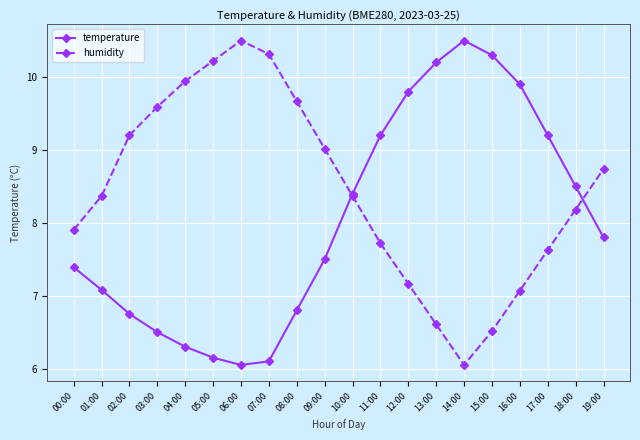

What is the spread (max minus min) of values at 09:00?

1.5